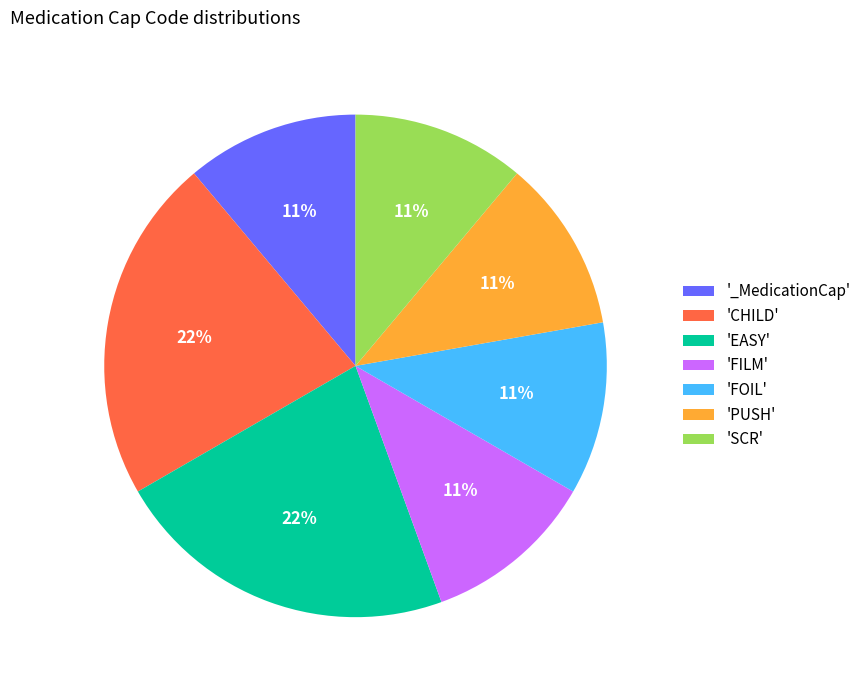

To the nearest percent, what is the difference between the largest and smallest slice percentages?

11%